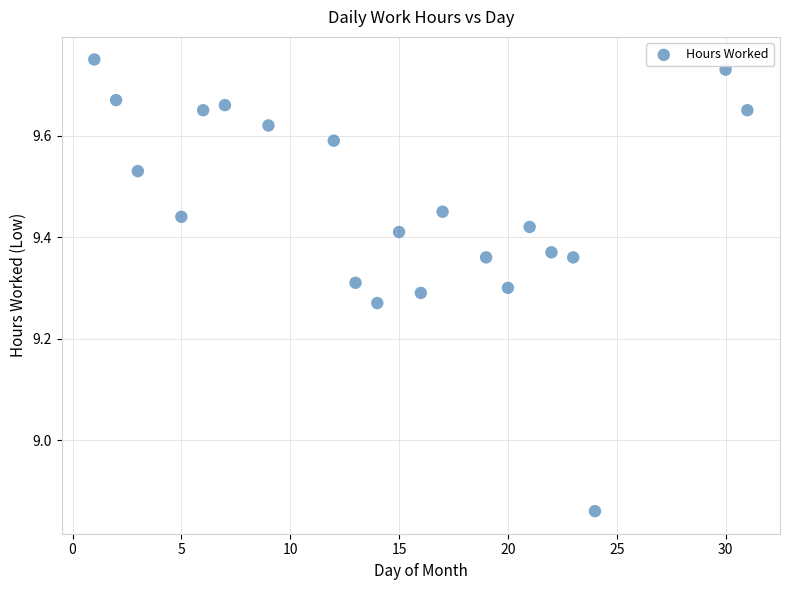

What is the range of X values (max minus min)?

30.0